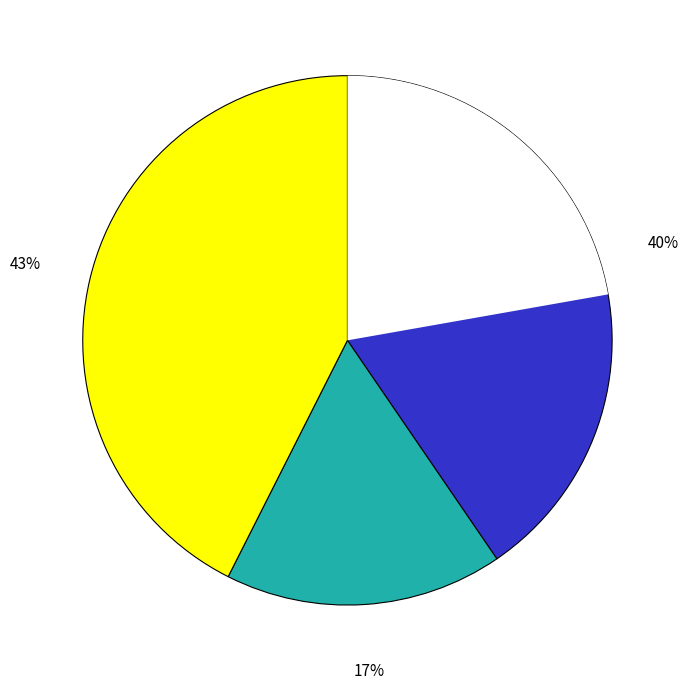

True or false: 77 accounts for 1% of the total.

False